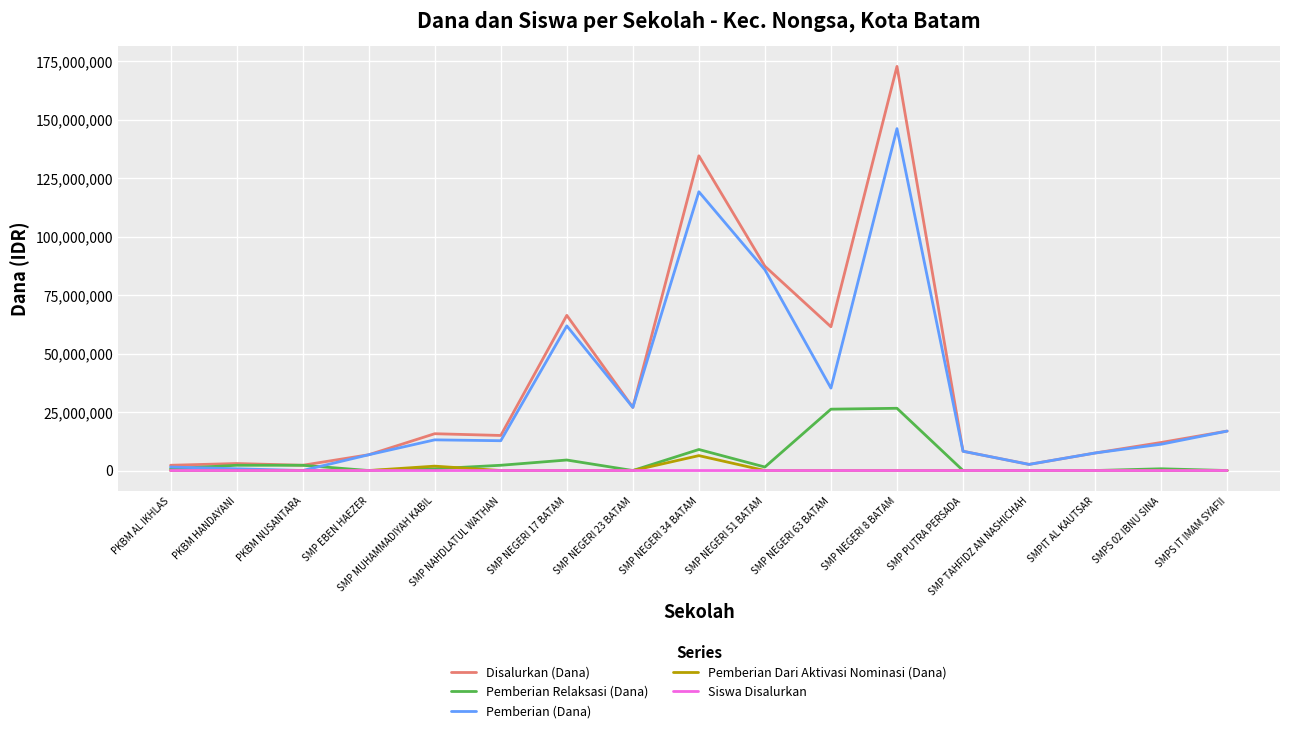

How many values in the Siswa Disalurkan series are below 20?

7